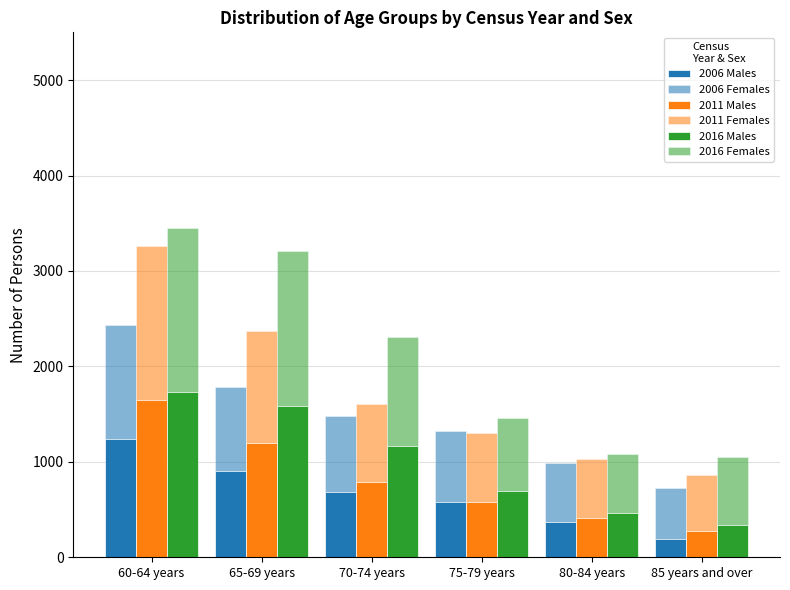

Reading left to right, transcribe all the data shown in this chart.

2006 Males: 1242	899	680	576	369	196
2006 Females: 1194	882	796	742	615	525
2011 Males: 1643	1202	787	581	413	275
2011 Females: 1620	1166	823	721	615	591
2016 Males: 1727	1589	1167	695	459	343
2016 Females: 1720	1621	1146	763	619	706